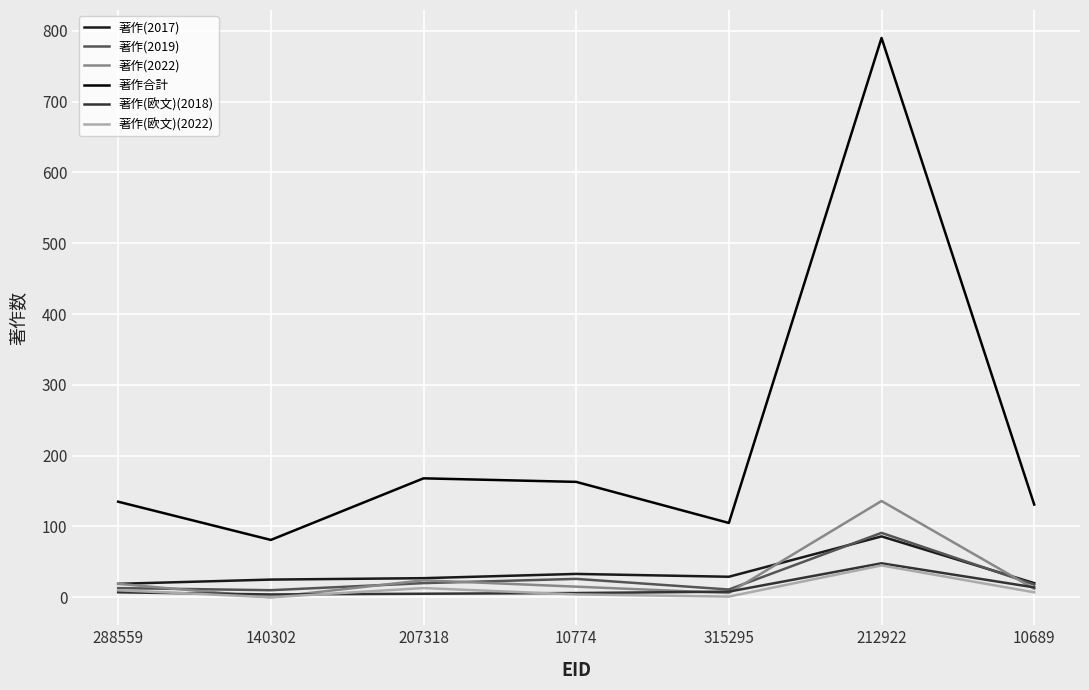

Which category has the highest value in the 著作(欧文)(2022) series?

212922